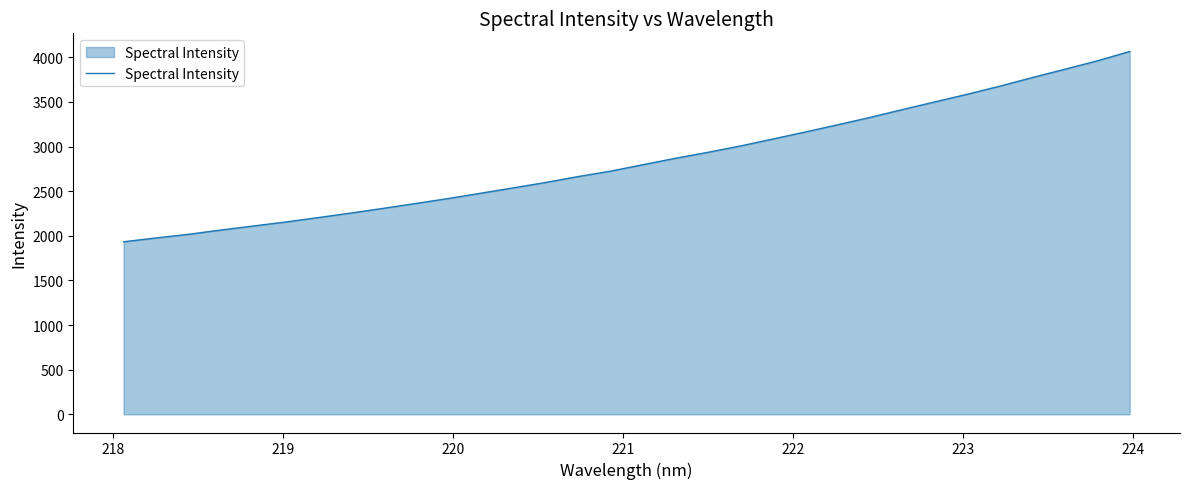

What is the difference between the maximum and minimum values?

2131.7